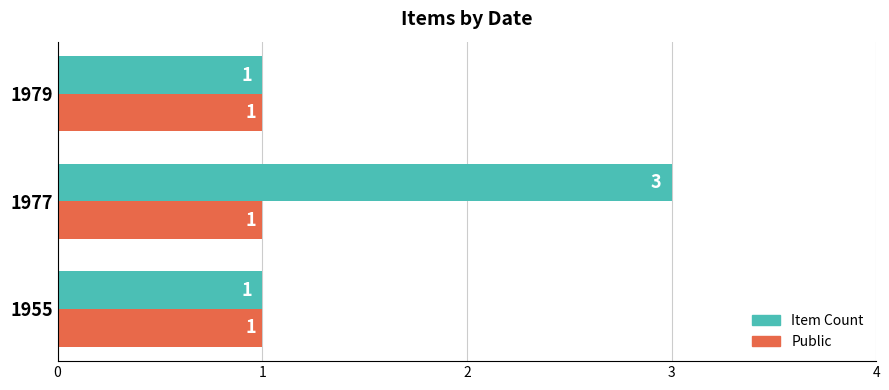

Which series has the largest total across all categories?

Item Count